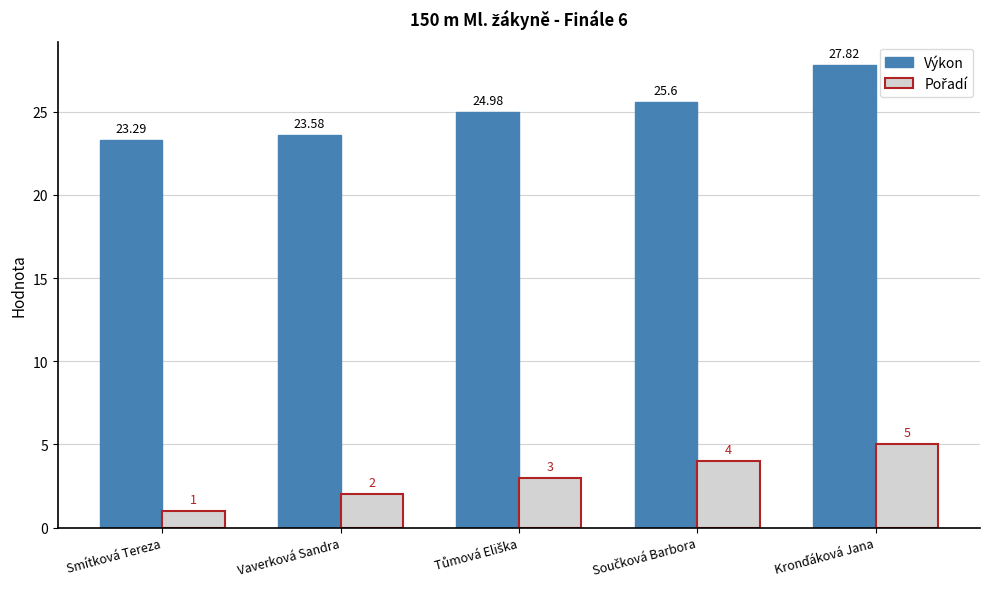

Which series has the largest range (max minus min)?

Výkon